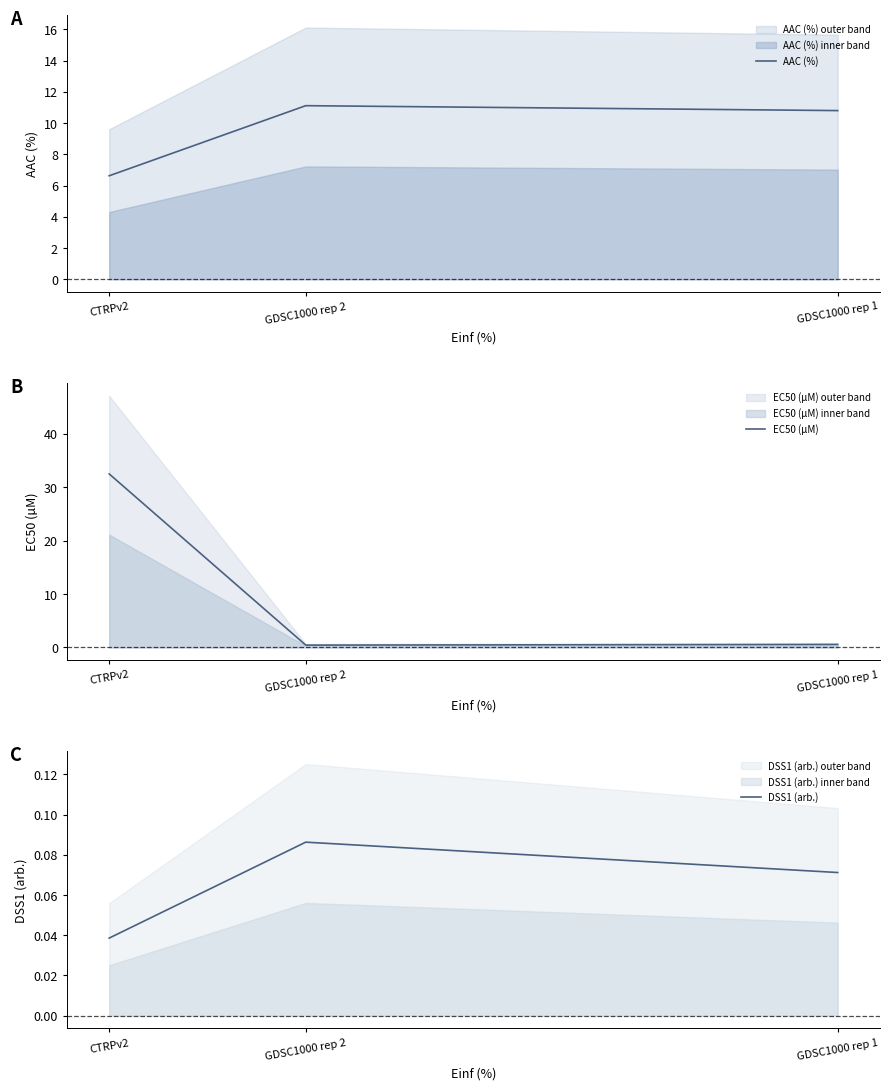

At which label does AAC (%) reach its minimum?

CTRPv2